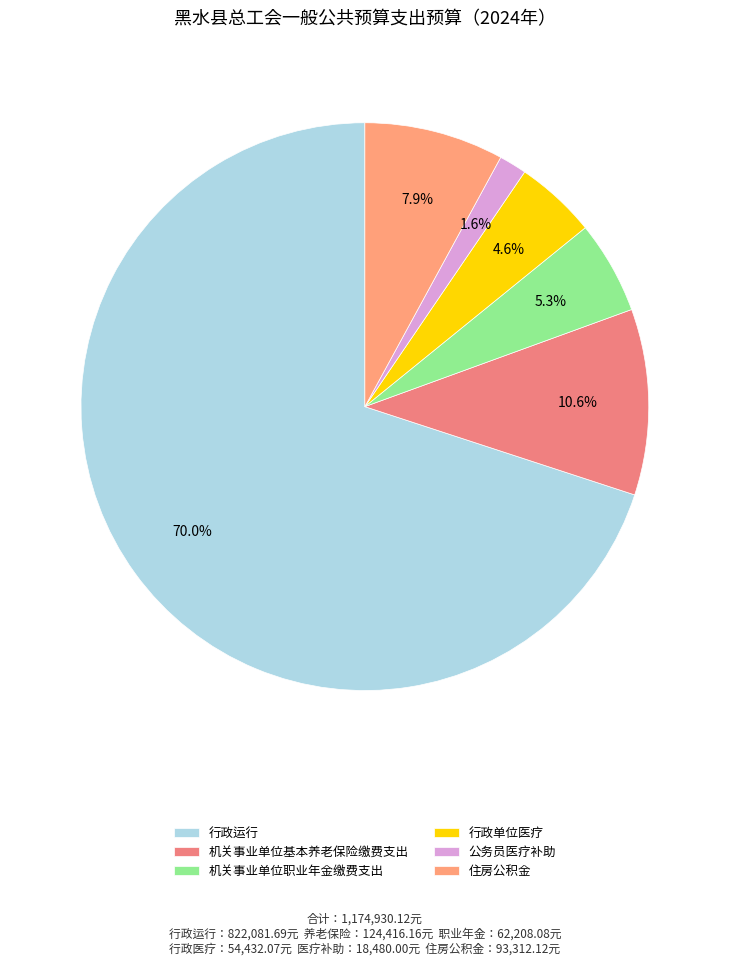

The 行政运行 slice represents 76% of the pie. True or false?

False